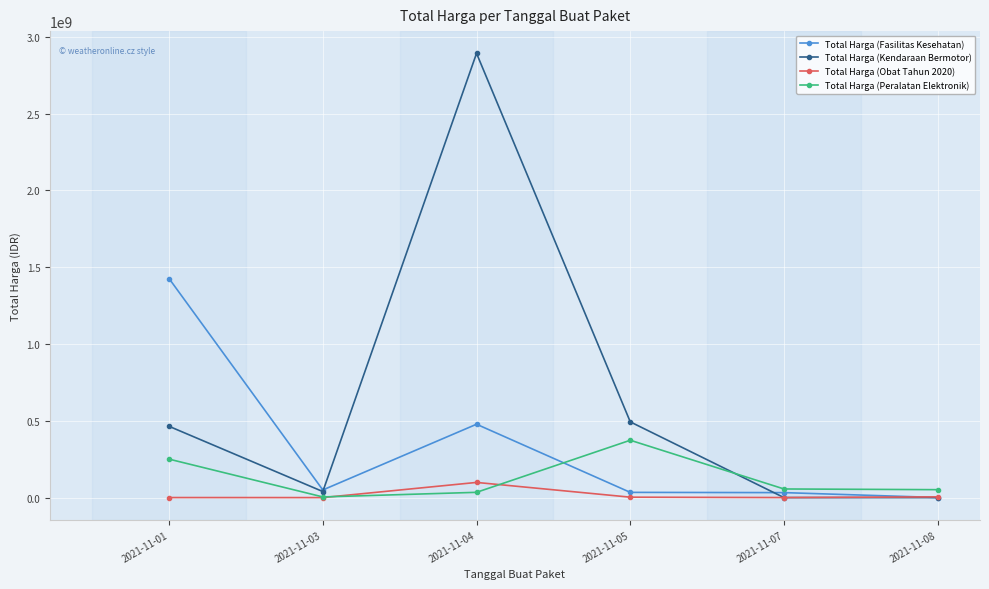

What is the sum of the Total Harga (Obat Tahun 2020) values at 2021-11-03 and 2021-11-01?

411600